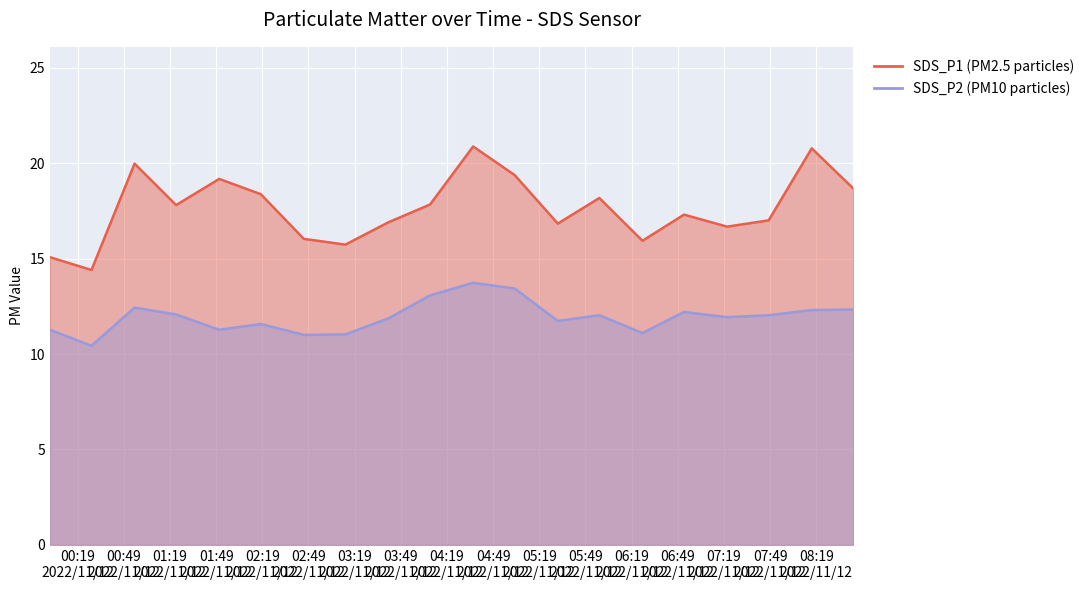

What position from the right is 2022/11/12 07:21?

4